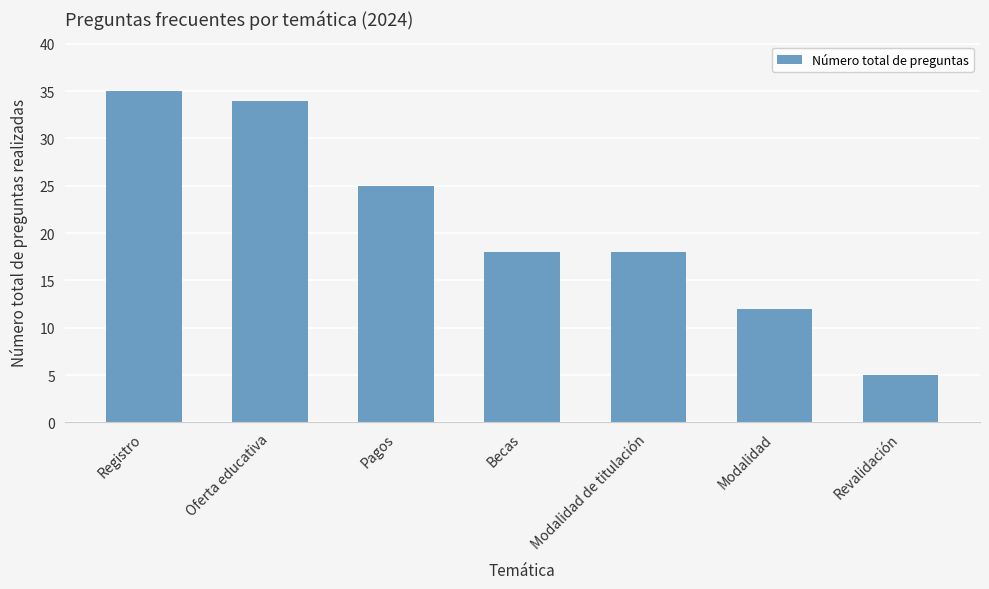

Reading left to right, what are all the values shown in this chart?

35	34	25	18	18	12	5